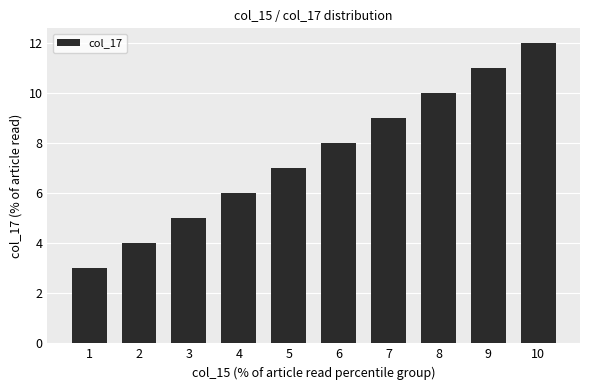

Reading right to left, extract all data points from this chart.

12	11	10	9	8	7	6	5	4	3